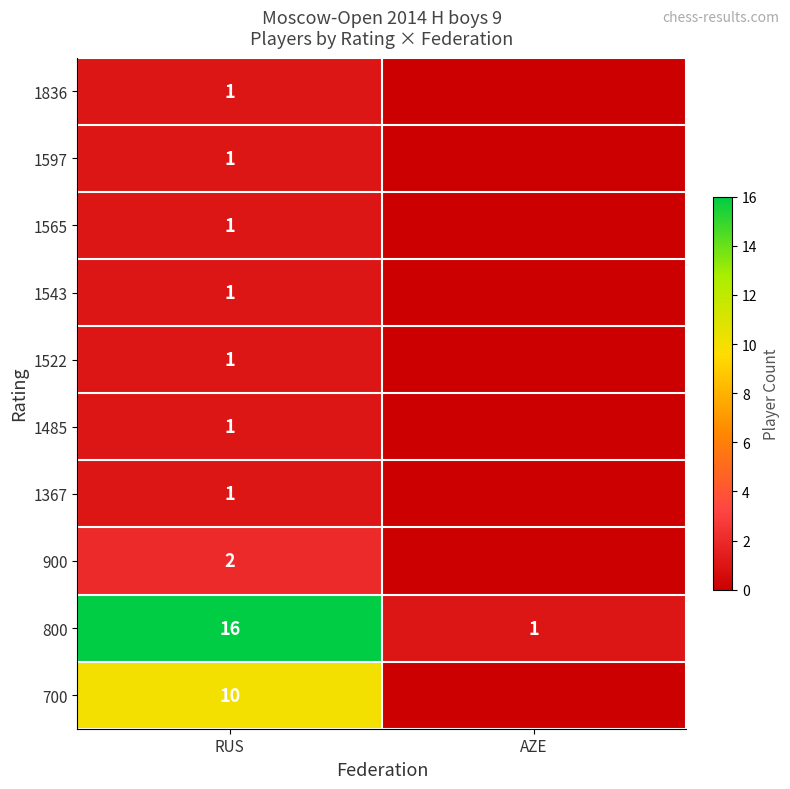

What is the difference between the 800 values at AZE and RUS?

15